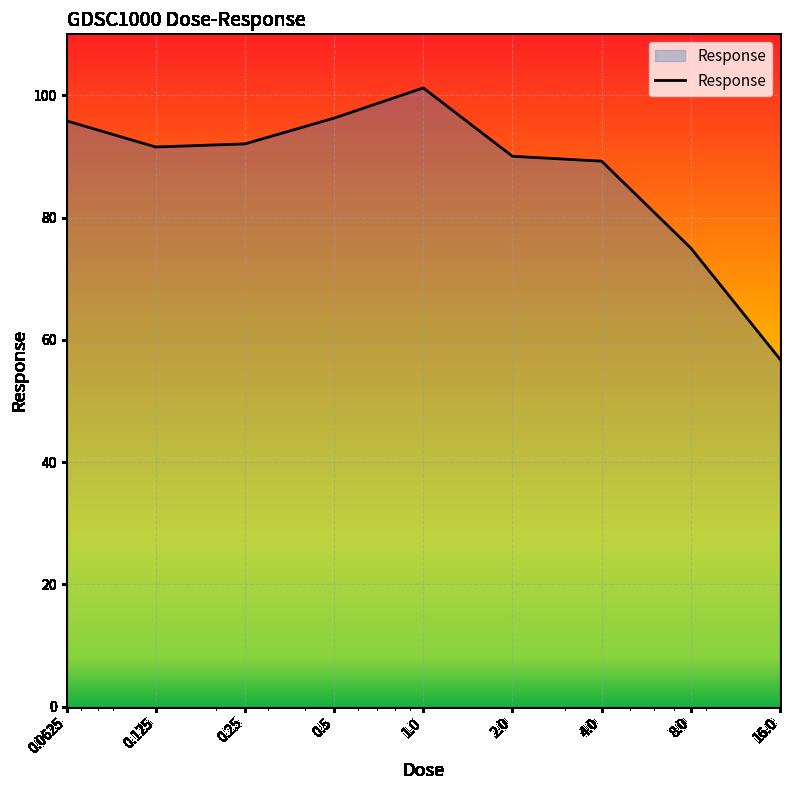

What is the minimum value shown in the chart?

56.8